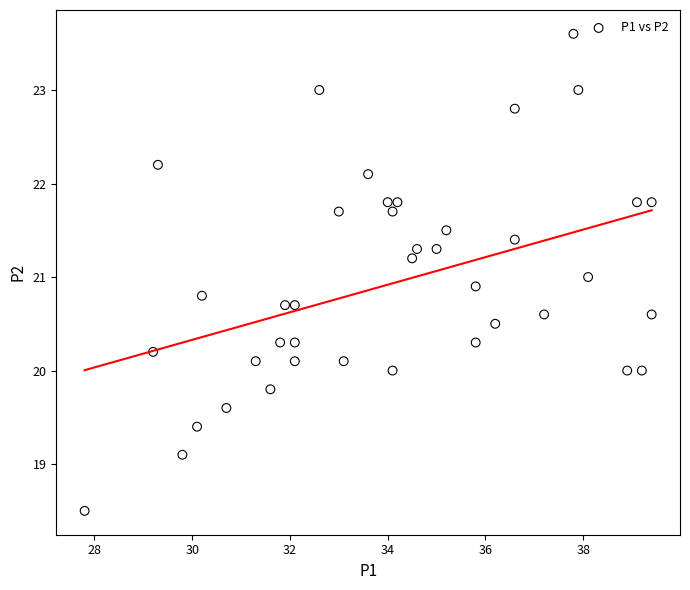

What is the range of X values (max minus min)?

11.6